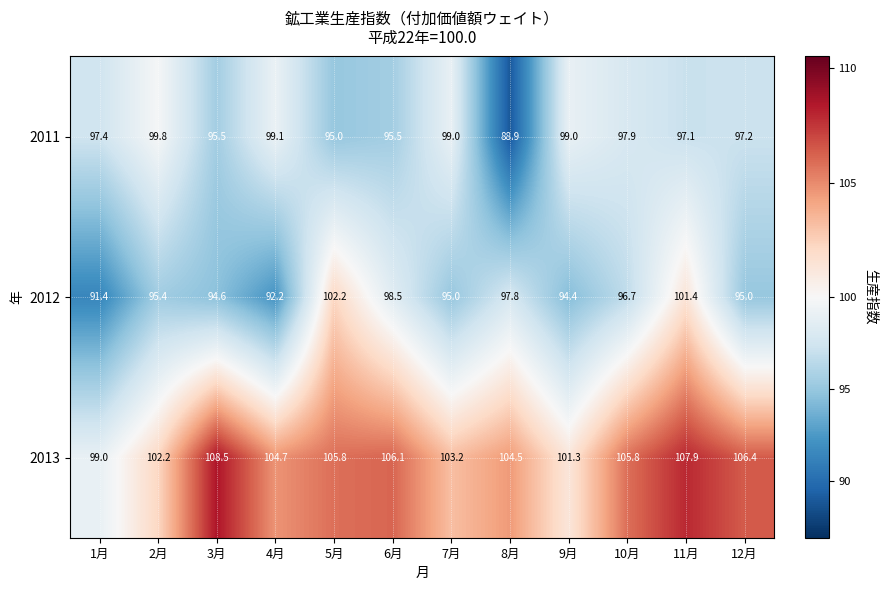

What is the average value of the 2012 series?

96.2